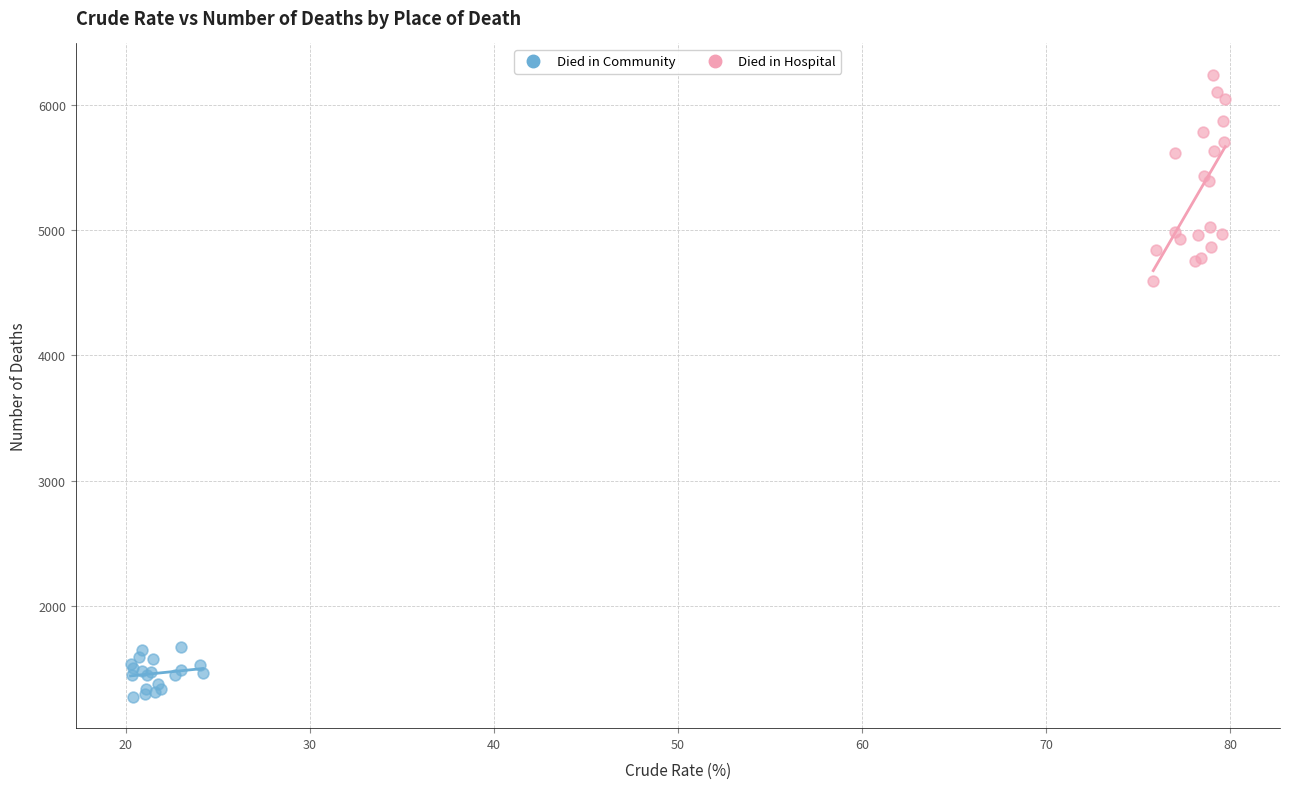

Which series reaches the maximum Y coordinate?

Died in Hospital